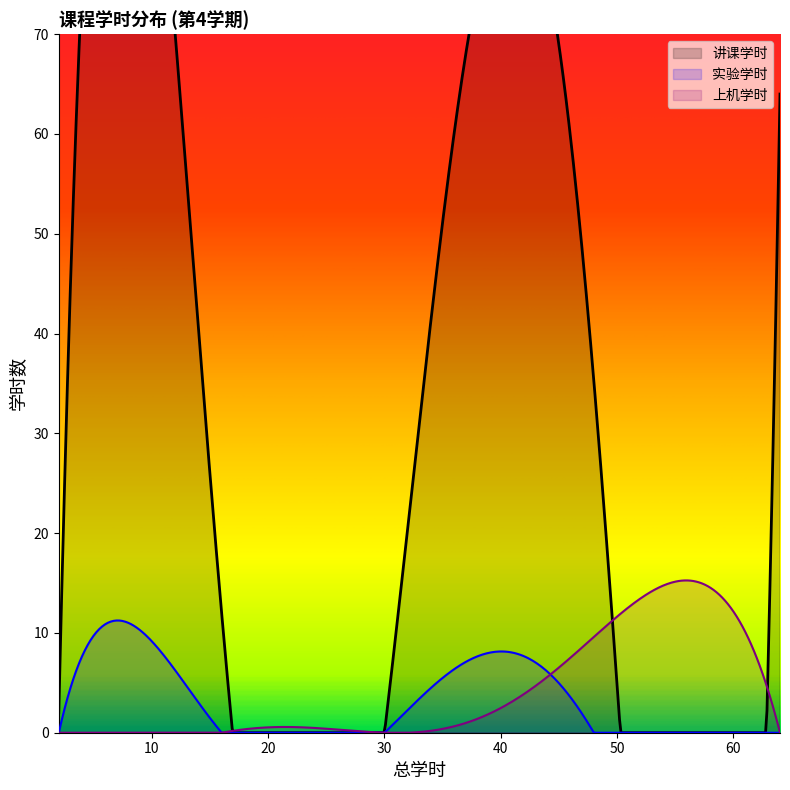

What is the highest value of the 实验学时 series?

11.2